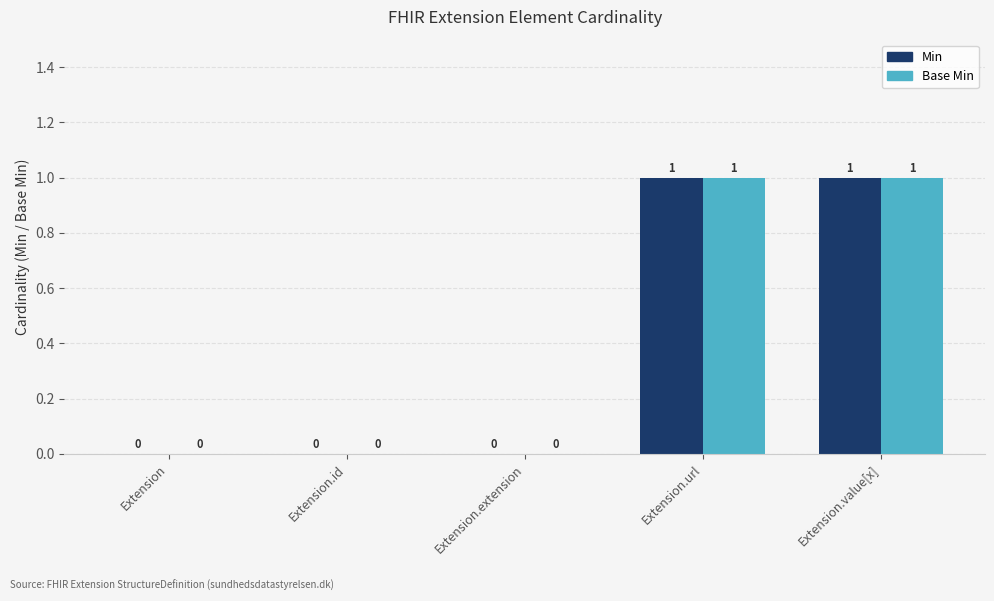

What is the sum of all Min values?

2